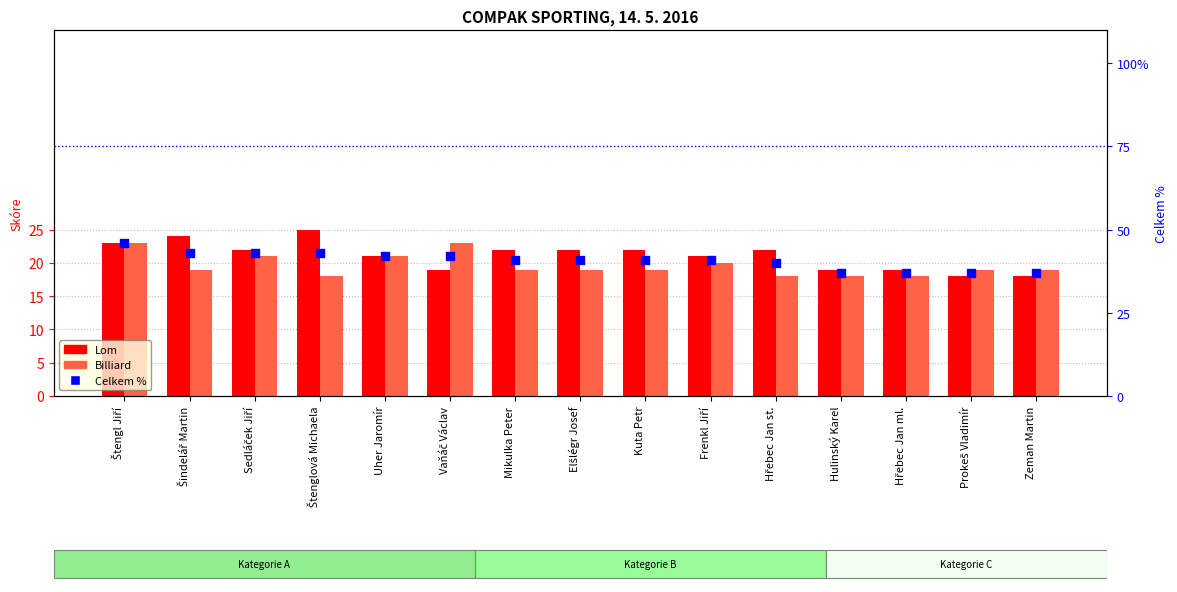

At which category is the sum across all series the highest?

Štengl Jiří